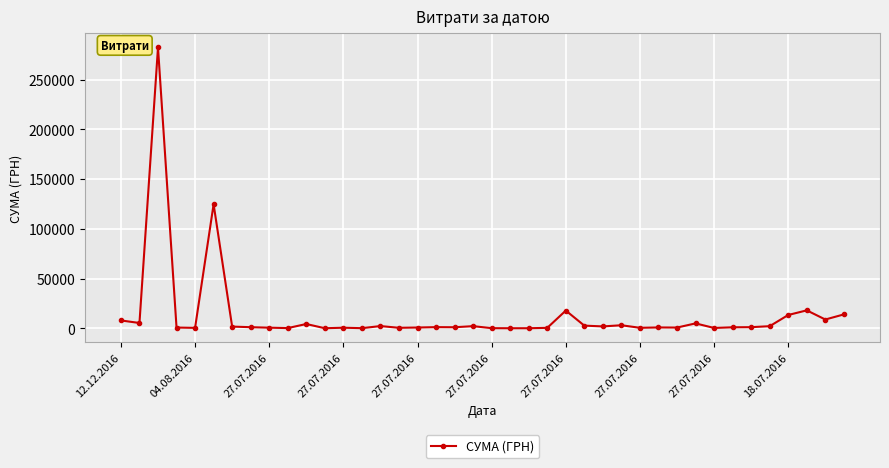

What is the difference between the maximum and second lowest values?

282373.1